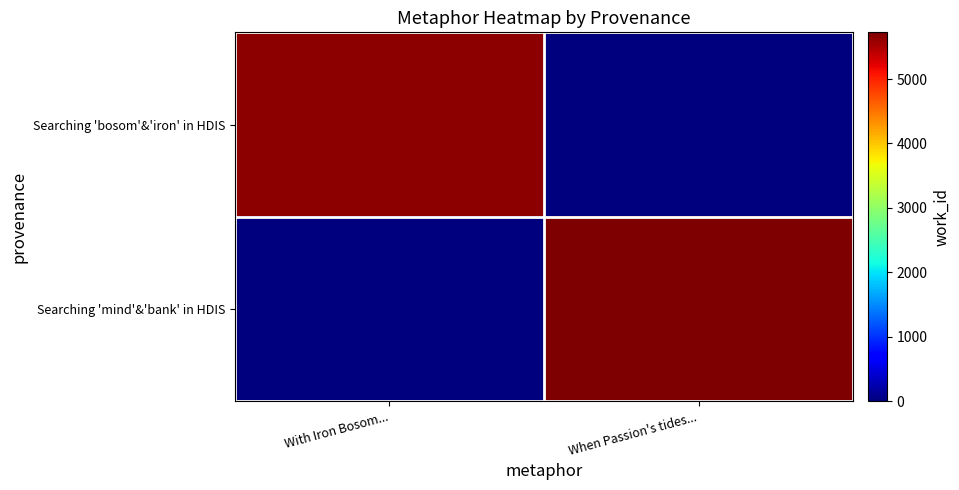

Reading left to right, extract all data points from this chart.

Searching 'bosom'&'iron' in HDIS: With Iron Bosom...=5653	When Passion's tides...=0
Searching 'mind'&'bank' in HDIS: With Iron Bosom...=0	When Passion's tides...=5726